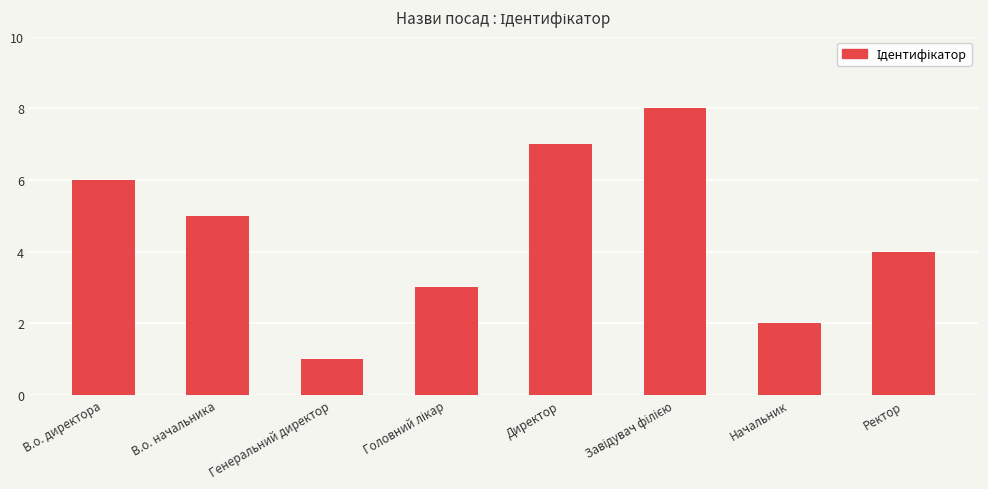

Reading left to right, what are all the values shown in this chart?

6	5	1	3	7	8	2	4